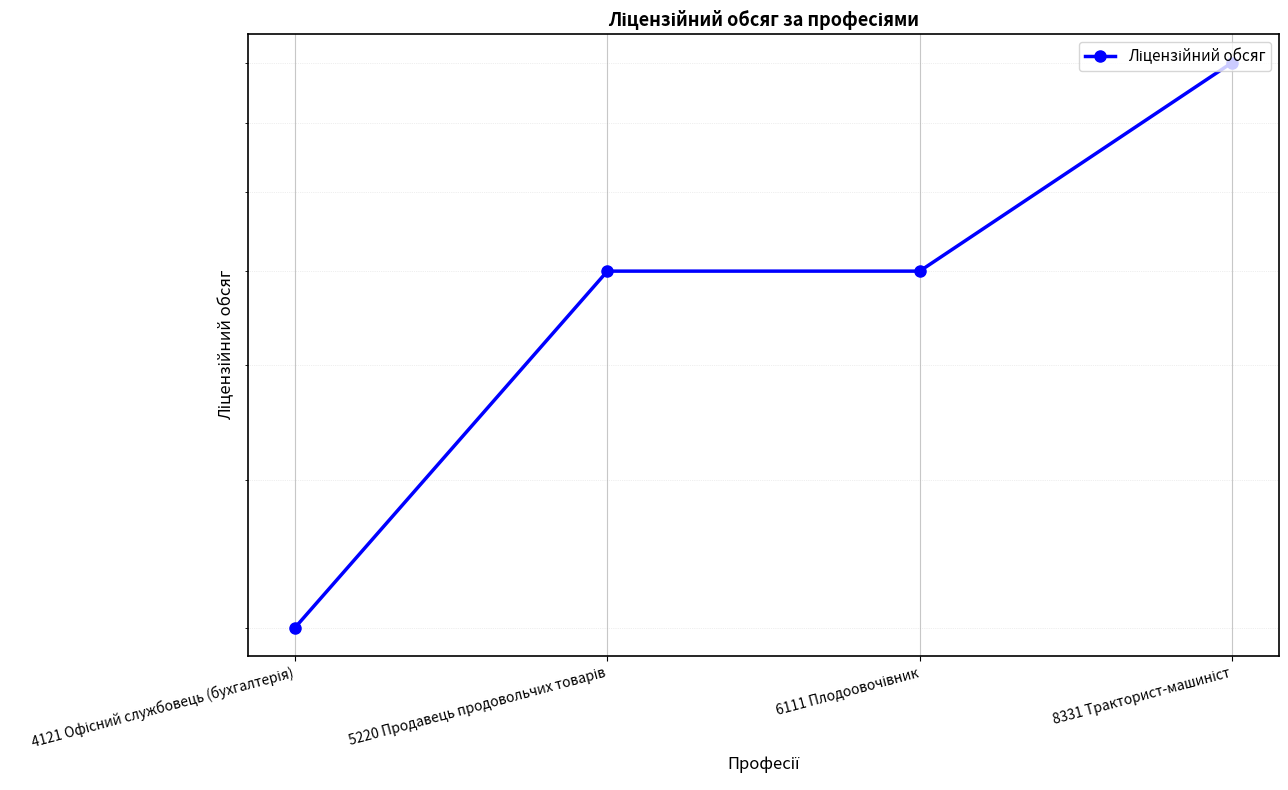

Is it true that the value at 8331 Тракторист-машиніст is 52?

False